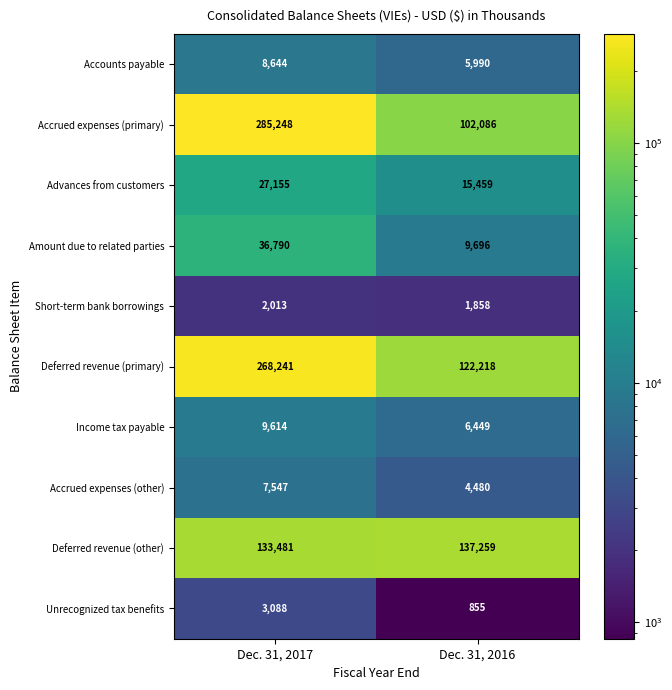

What is the minimum value shown in the chart?

855